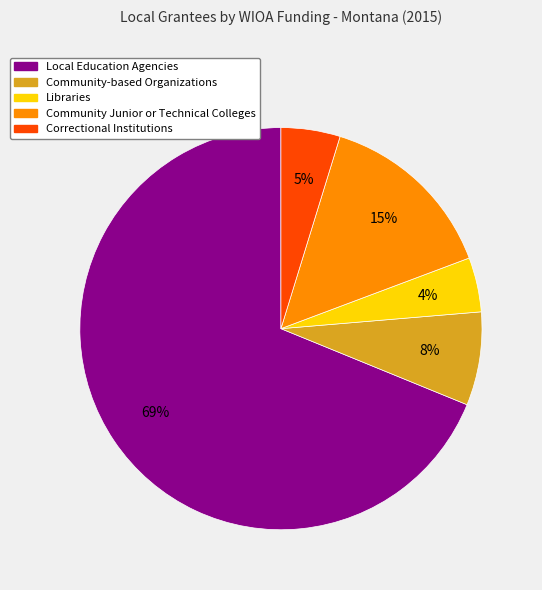

How many segments does this pie chart have?

5